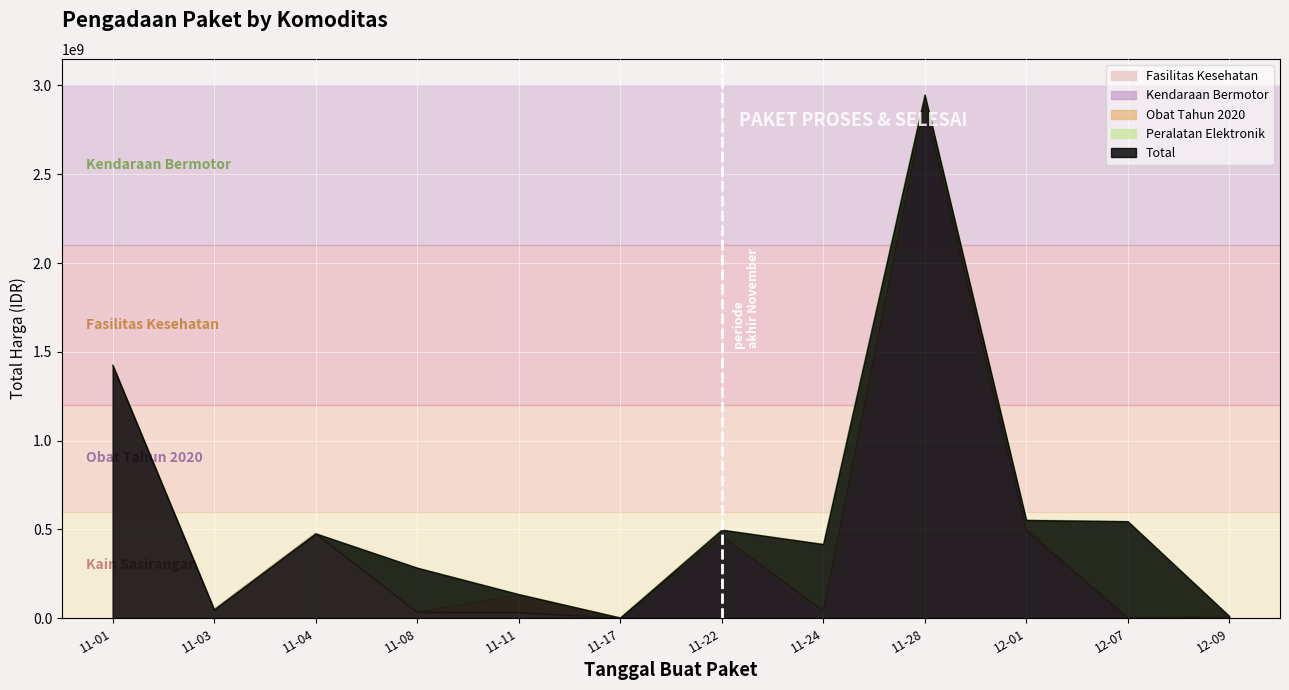

How many interior local valleys does the Fasilitas Kesehatan series have?

1